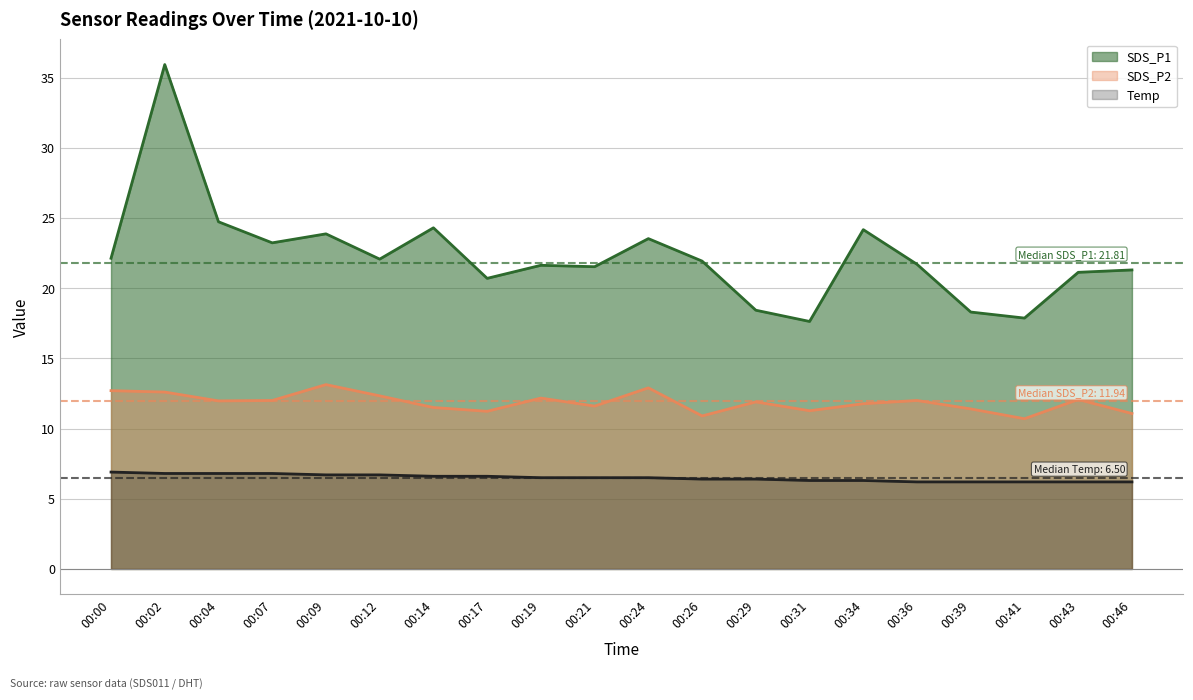

At which label does SDS_P1 first exceed 21?

00:00